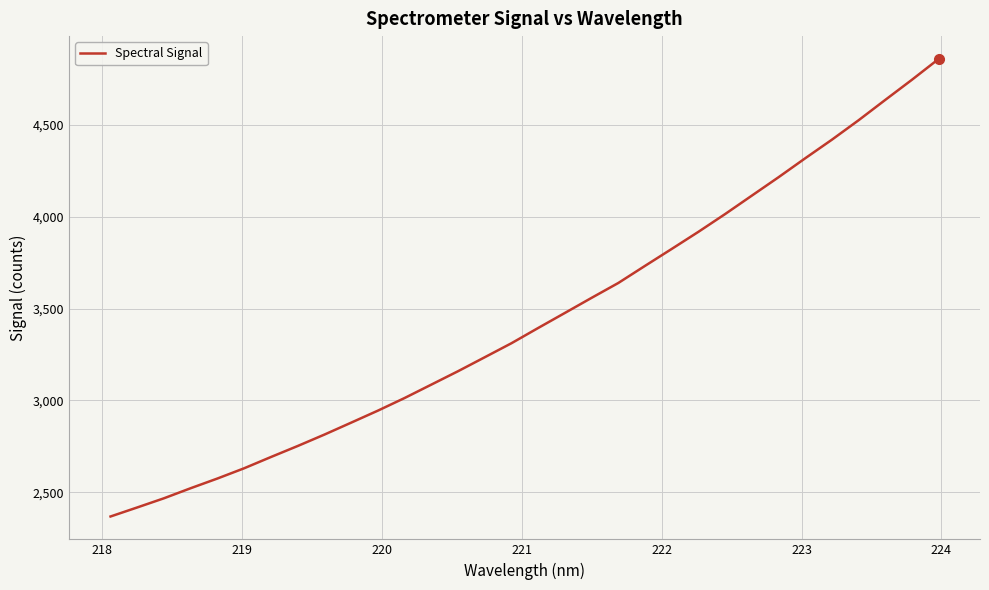

Does the chart display data point markers on the line(s)?

No